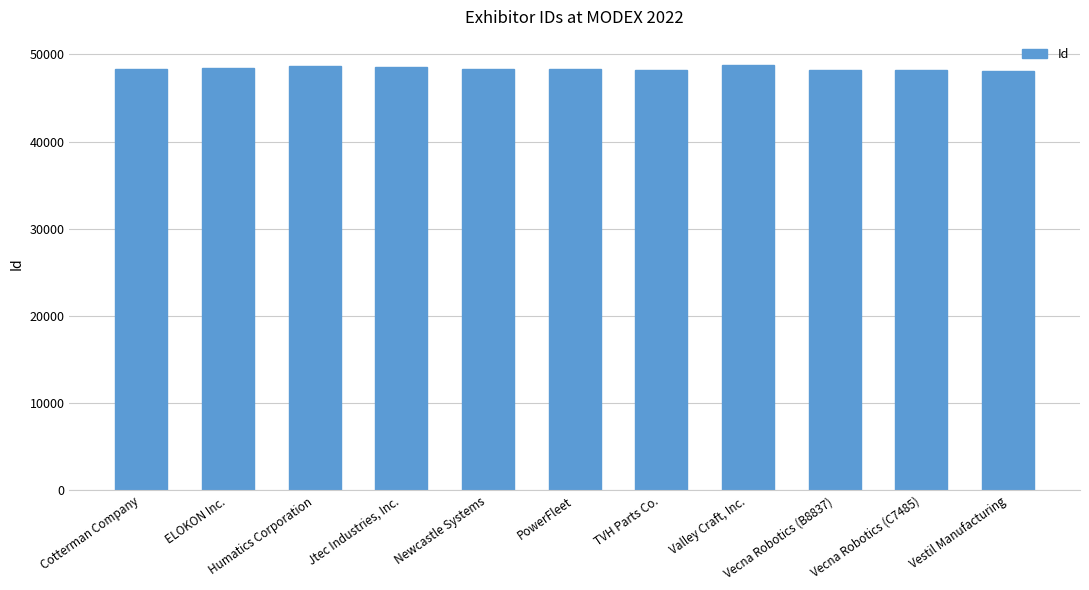

What is the sum of all values?

532057